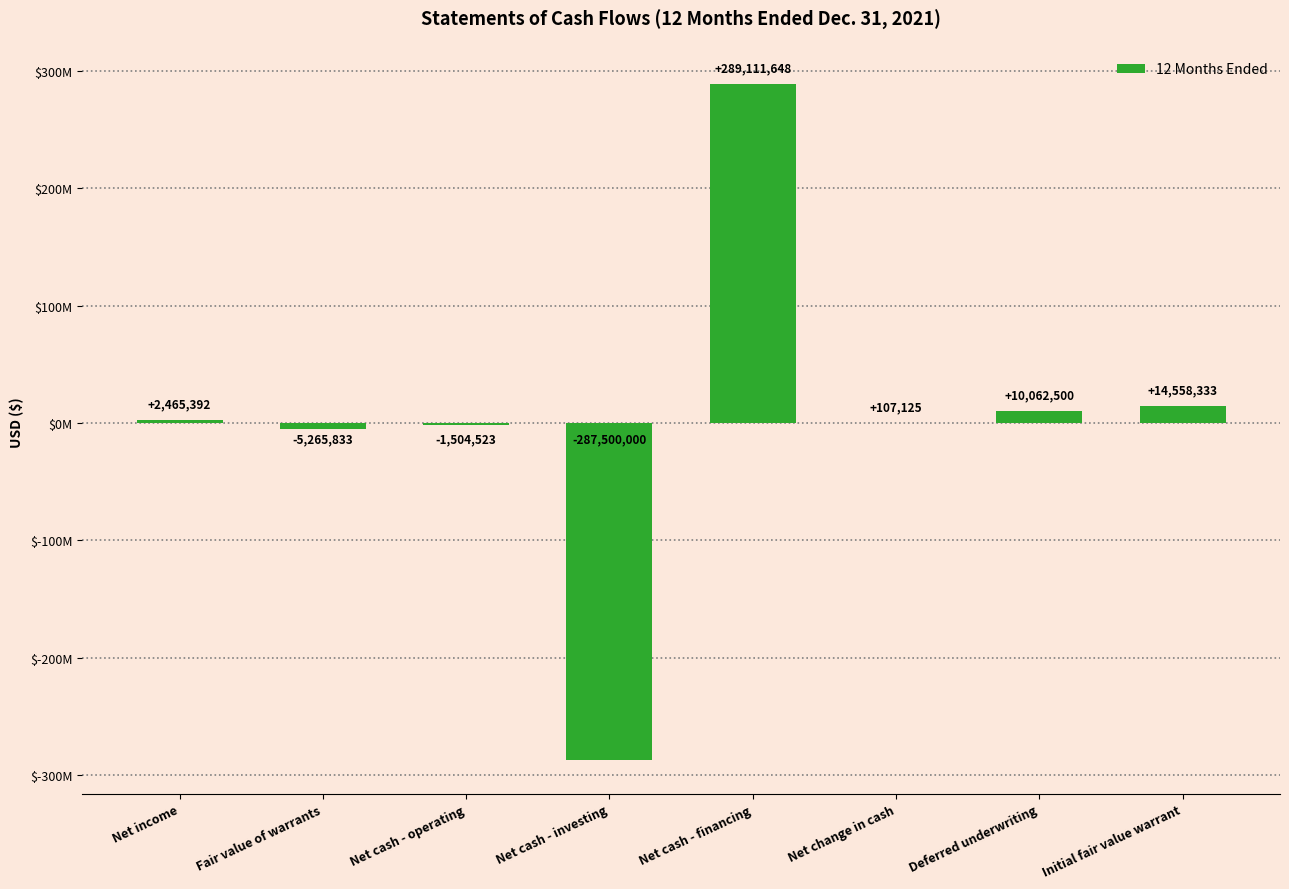

Rank the categories by value from lowest to highest.

Net cash - investing, Fair value of warrants, Net cash - operating, Net change in cash, Net income, Deferred underwriting, Initial fair value warrant, Net cash - financing